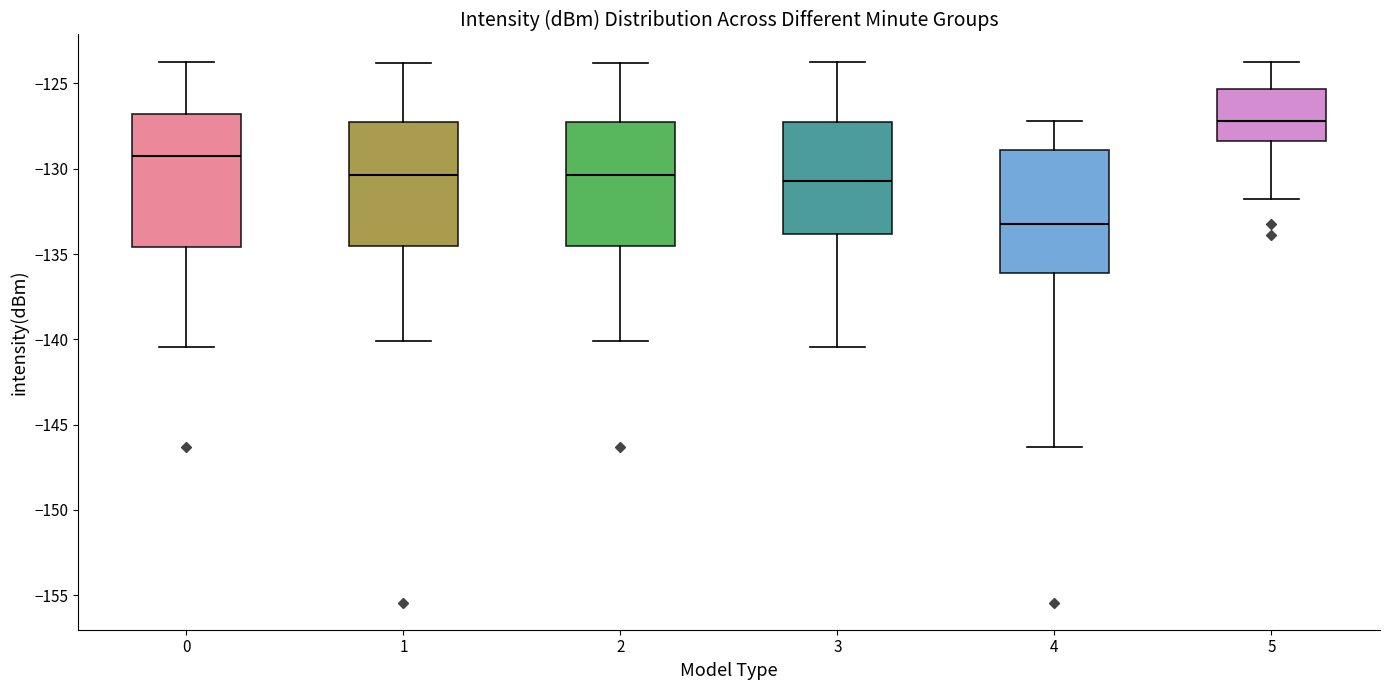

Reading left to right, transcribe this box plot: for each box, give where its median line is, the range the box spans, and where its two whiskers end, as read against the y-axis. The values are not printed on the chart, so give them approximately, as read against the axis.

0: median -129.0, box -134.5 to -127.0, whiskers -140.5 to -123.5
1: median -130.5, box -134.5 to -127.5, whiskers -140.0 to -124.0
2: median -130.5, box -134.5 to -127.0, whiskers -140.0 to -124.0
3: median -130.5, box -134.0 to -127.0, whiskers -140.5 to -123.5
4: median -133.0, box -136.0 to -129.0, whiskers -146.5 to -127.0
5: median -127.0, box -128.5 to -125.5, whiskers -132.0 to -123.5